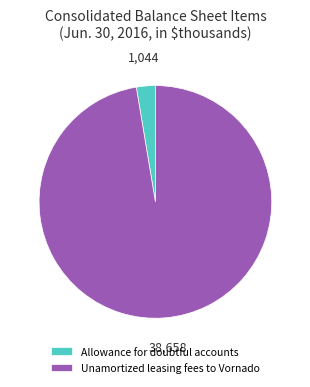

Does any single category account for the majority?

Yes